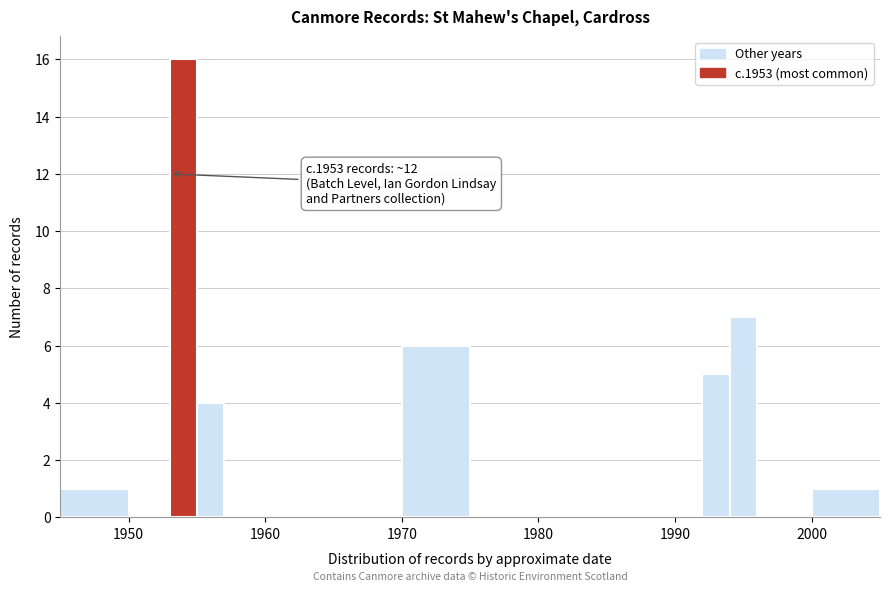

Read against the x-axis, roughly where is the centre of the tallest bar?

1954